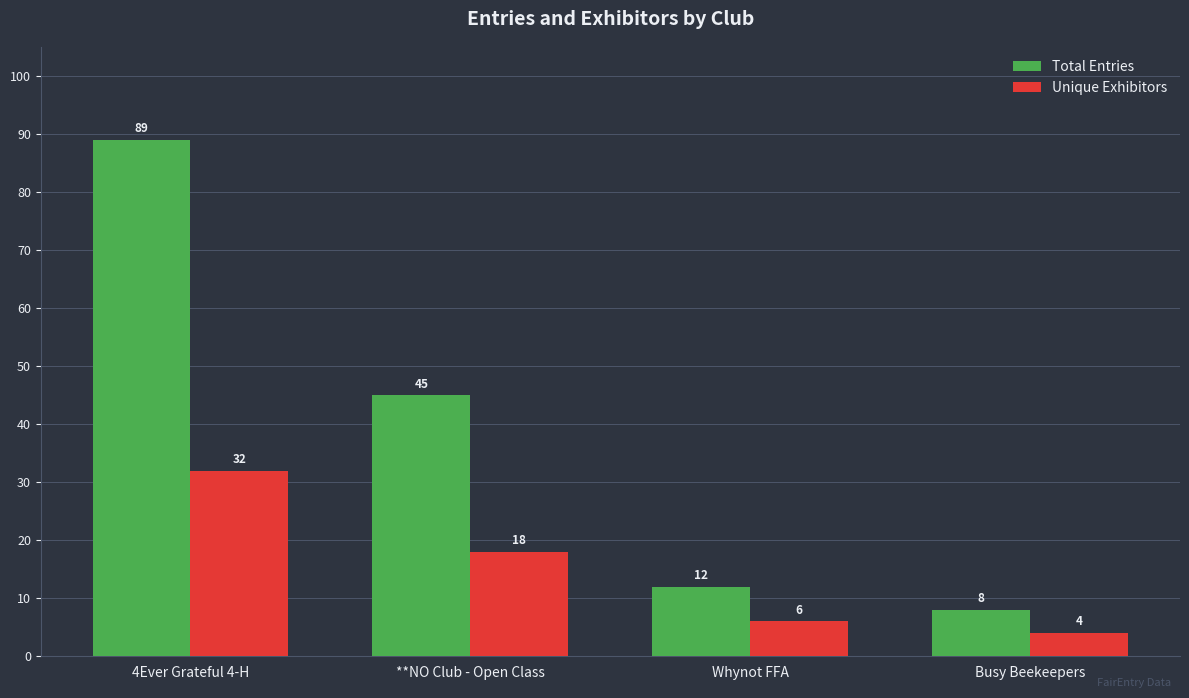

What is the total value across all series at **NO Club - Open Class?

63